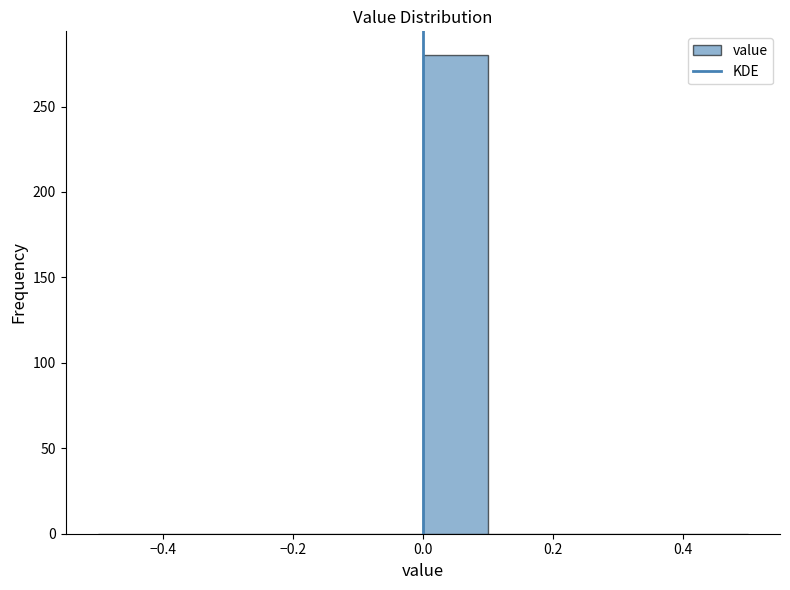

Reading left to right, transcribe this chart: for each bar, give the range it covers on the x-axis and its height. The values are not printed on the chart, so give them approximately, as read against the axis.

-0.5 to -0.4: 0
-0.4 to -0.3: 0
-0.3 to -0.2: 0
-0.2 to -0.1: 0
-0.1 to 0.0: 0
0.0 to 0.1: 280
0.1 to 0.2: 0
0.2 to 0.3: 0
0.3 to 0.4: 0
0.4 to 0.5: 0